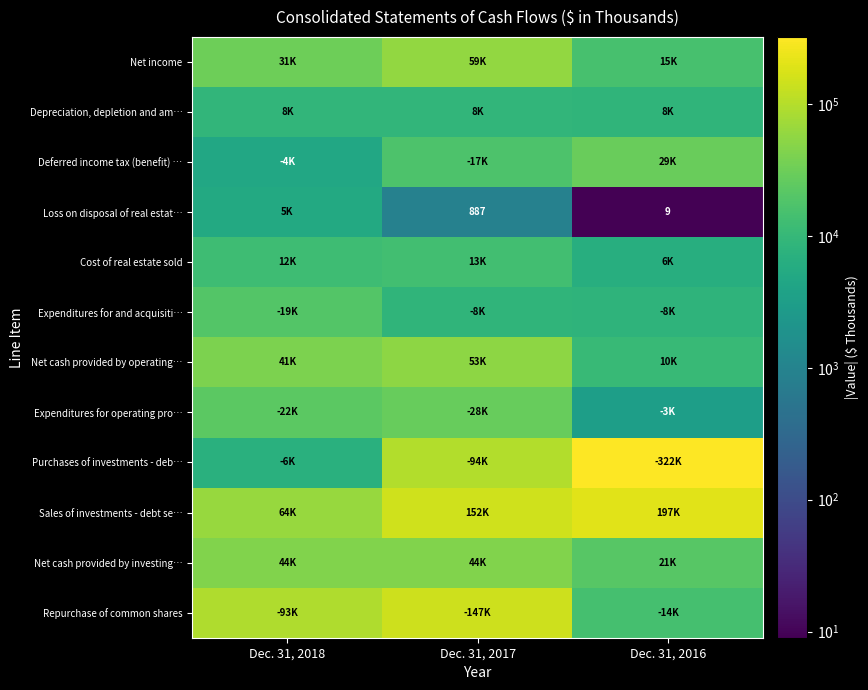

Which series has the largest total across all categories?

Purchases of investments - deb…